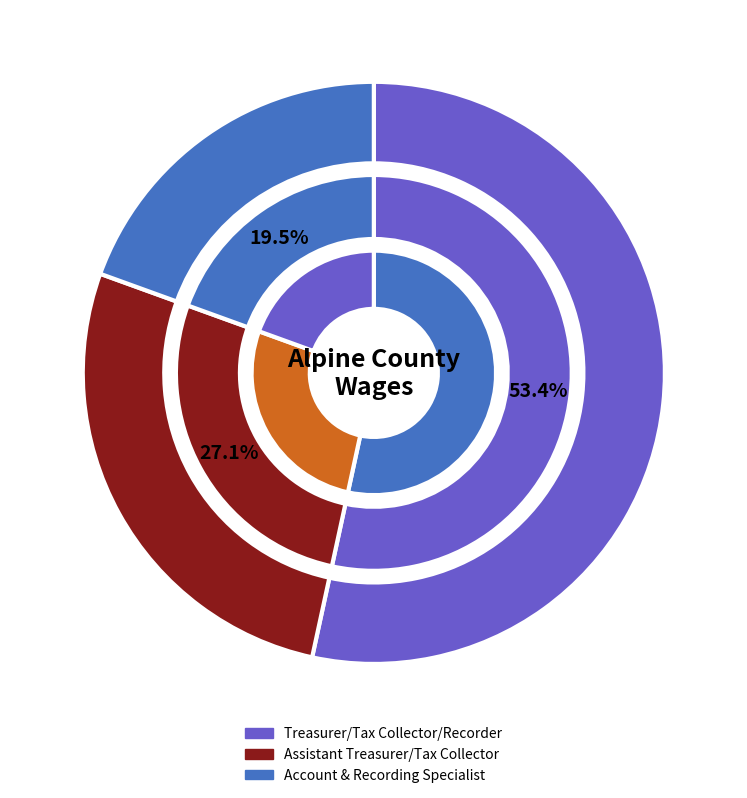

Do Assistant Treasurer/Tax Collector and Treasurer/Tax Collector/Recorder together represent more than half of the pie?

Yes